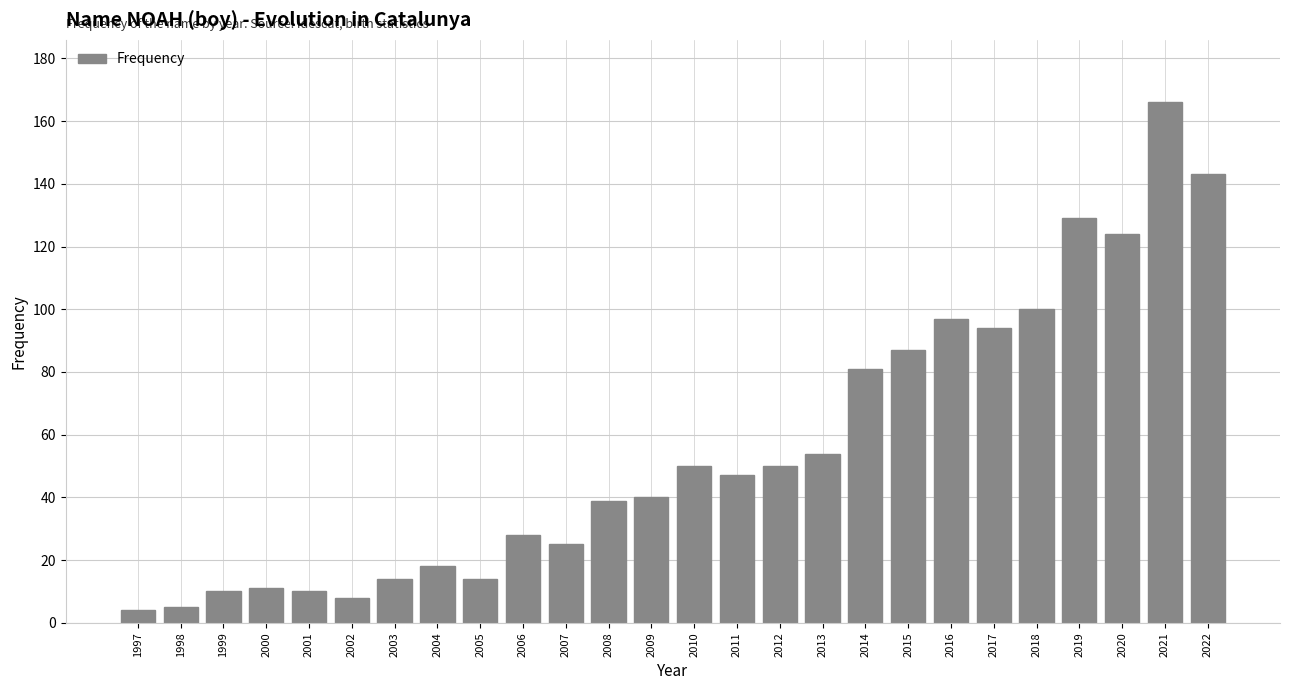

Reading right to left, what are all the values shown in this chart?

143	166	124	129	100	94	97	87	81	54	50	47	50	40	39	25	28	14	18	14	8	10	11	10	5	4